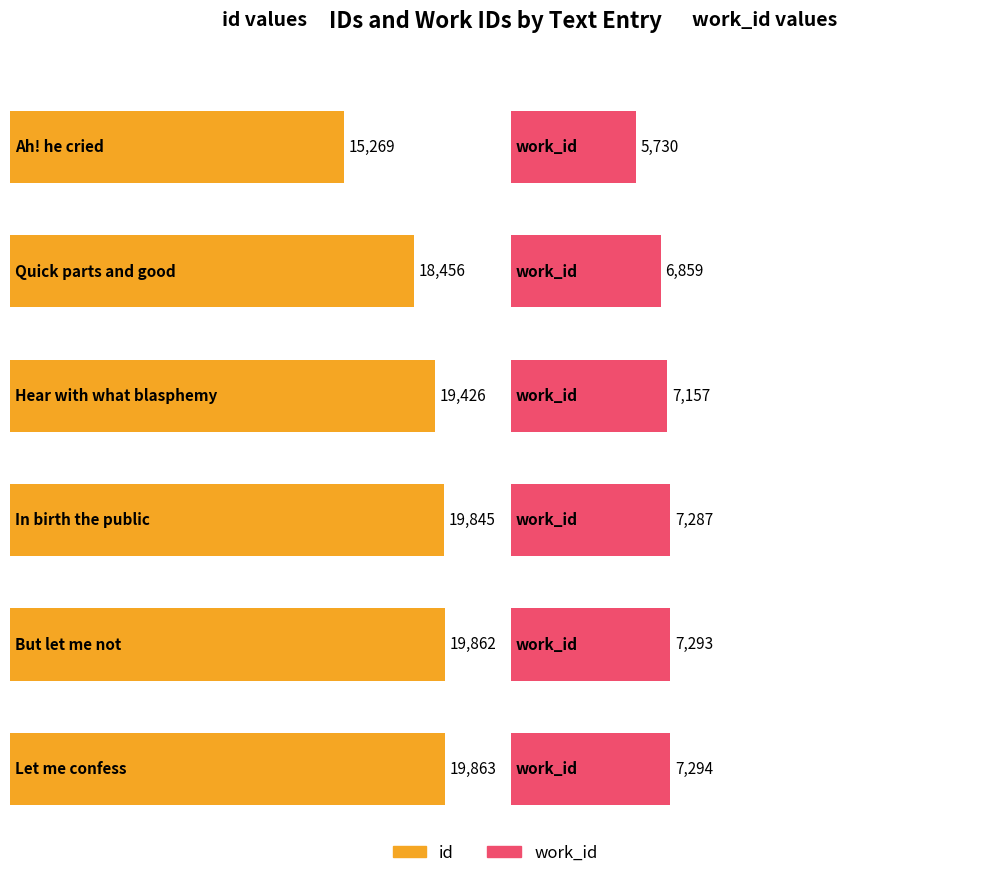

At how many categories does at least one series exceed 8535?

6